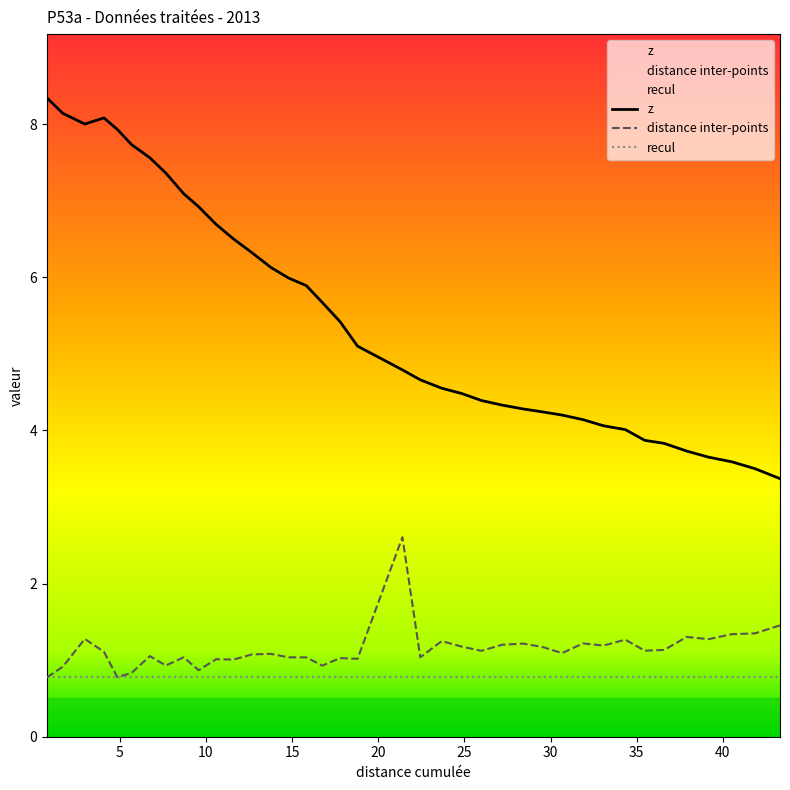

What is the smallest value displayed?

0.8